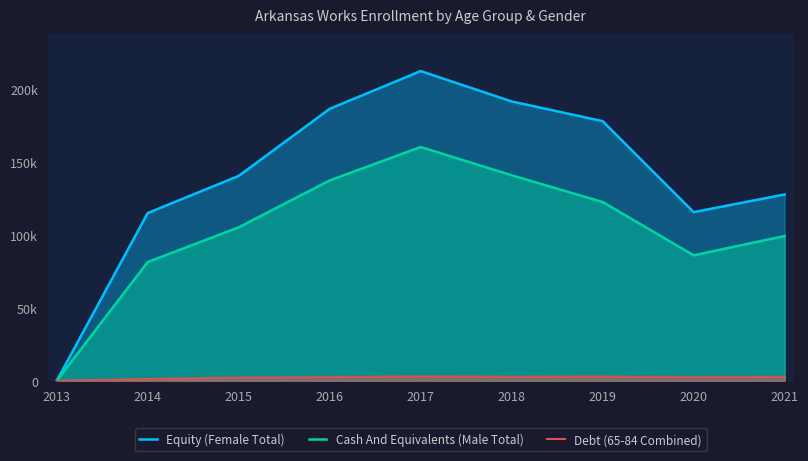

What is the value of the Cash And Equivalents (Male Total) point at the 7th from the left?

122651